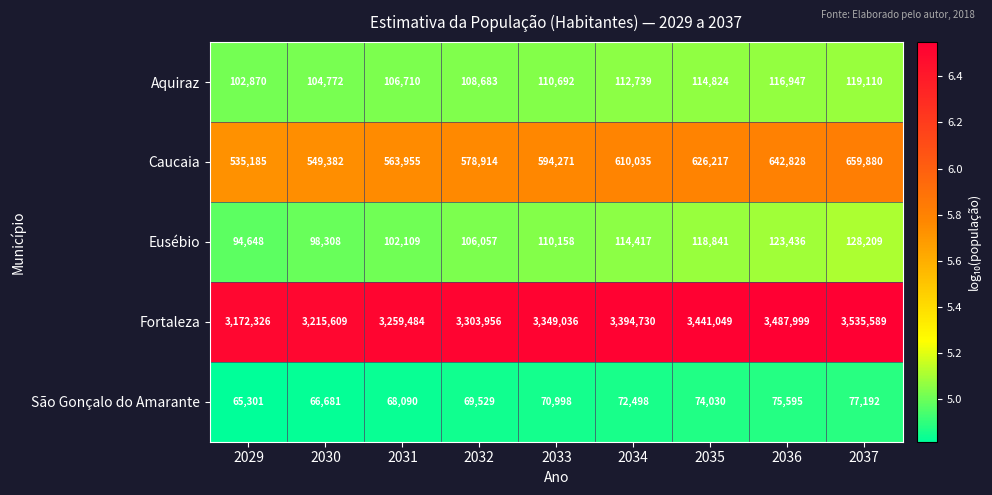

The Aquiraz series shows 32659 at 2030. True or false?

False